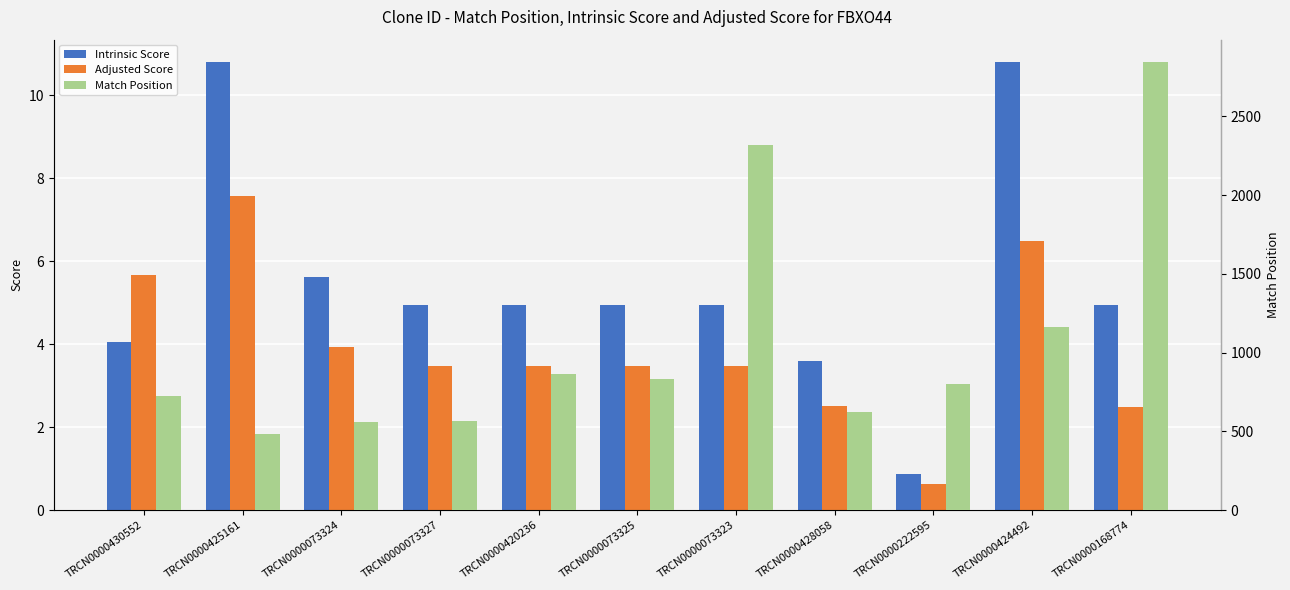

At which category does the chart reach its peak across all series?

TRCN0000168774